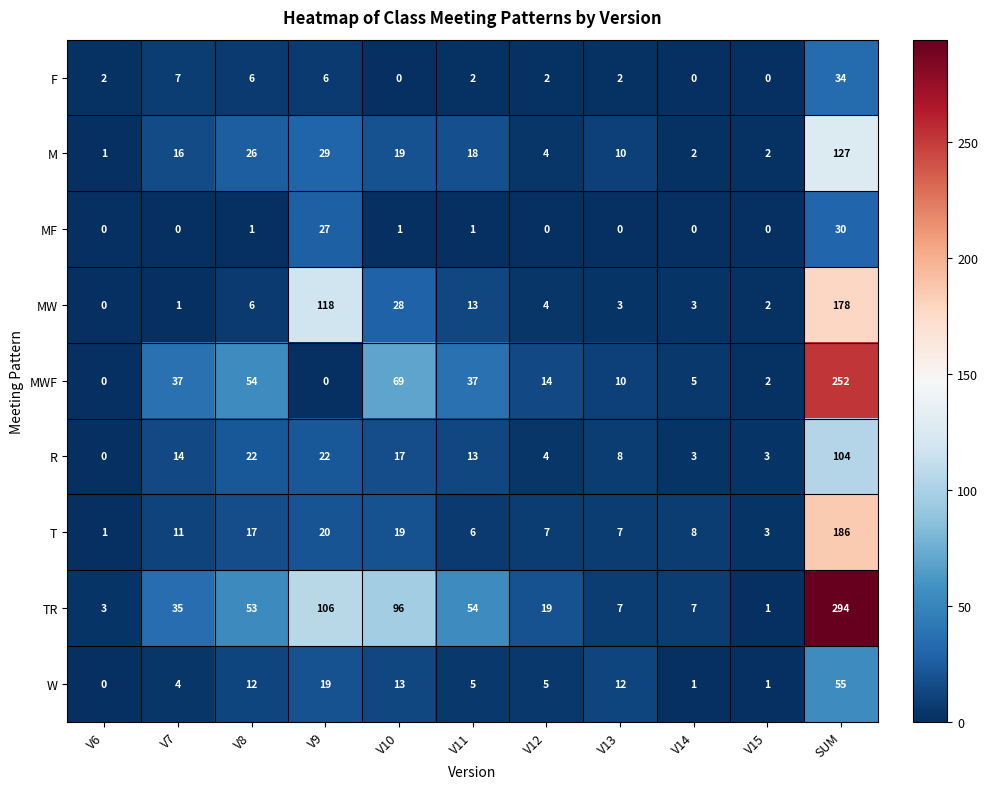

Which label corresponds to the largest value in the chart?

SUM